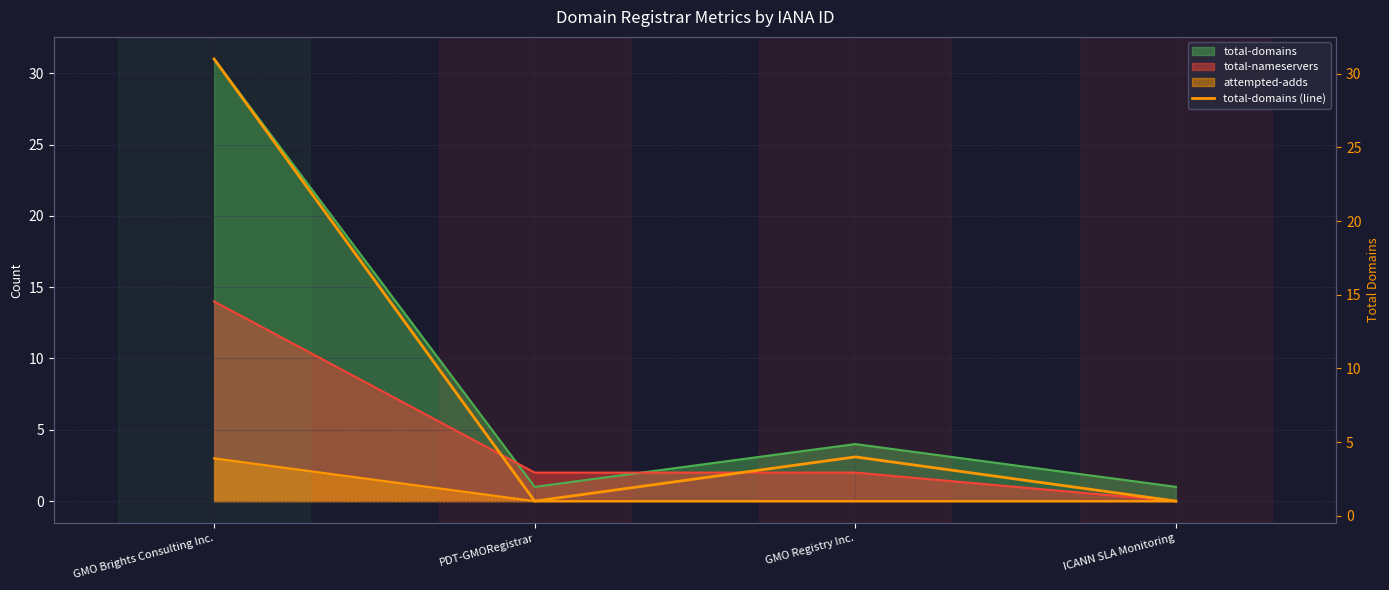

How many interior local peaks (higher than both neighbors) does the data have?

1